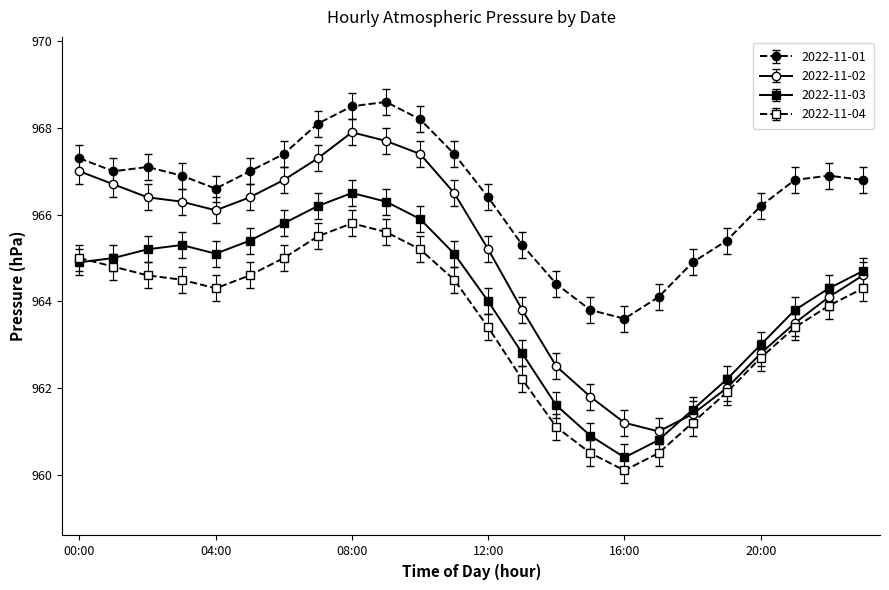

Rank the series by their maximum value, from lowest to highest.

2022-11-04, 2022-11-03, 2022-11-02, 2022-11-01